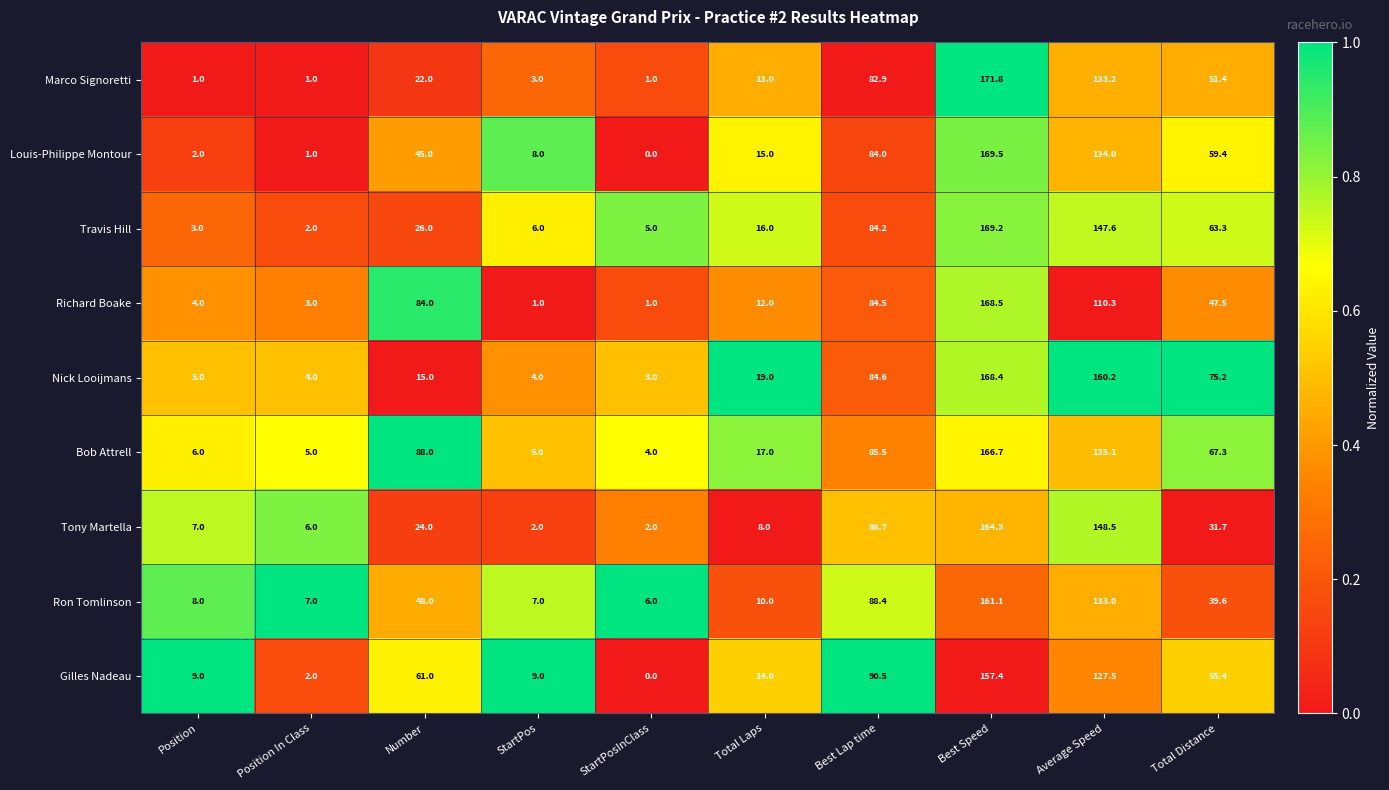

At which category does the chart reach its peak across all series?

Best Speed